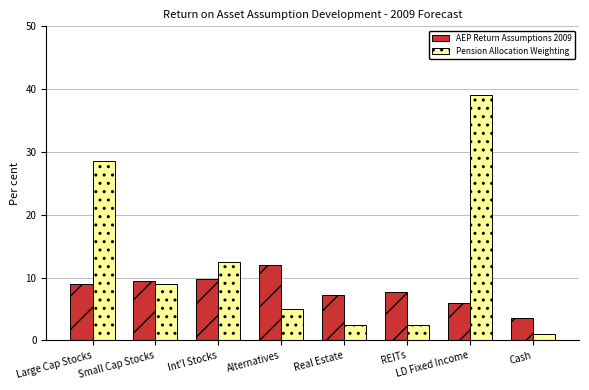

How many data points in Pension Allocation Weighting are less than 9?

4